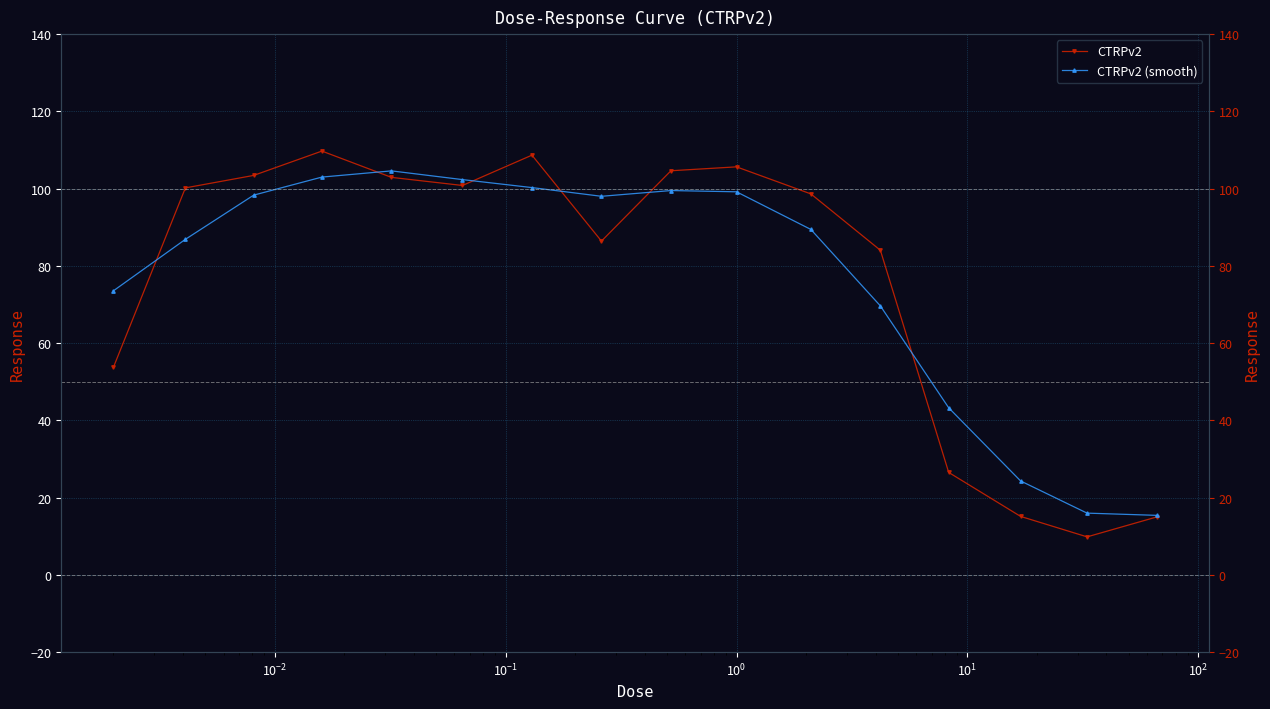

Rank the series by their maximum value, from lowest to highest.

CTRPv2 (smooth), CTRPv2